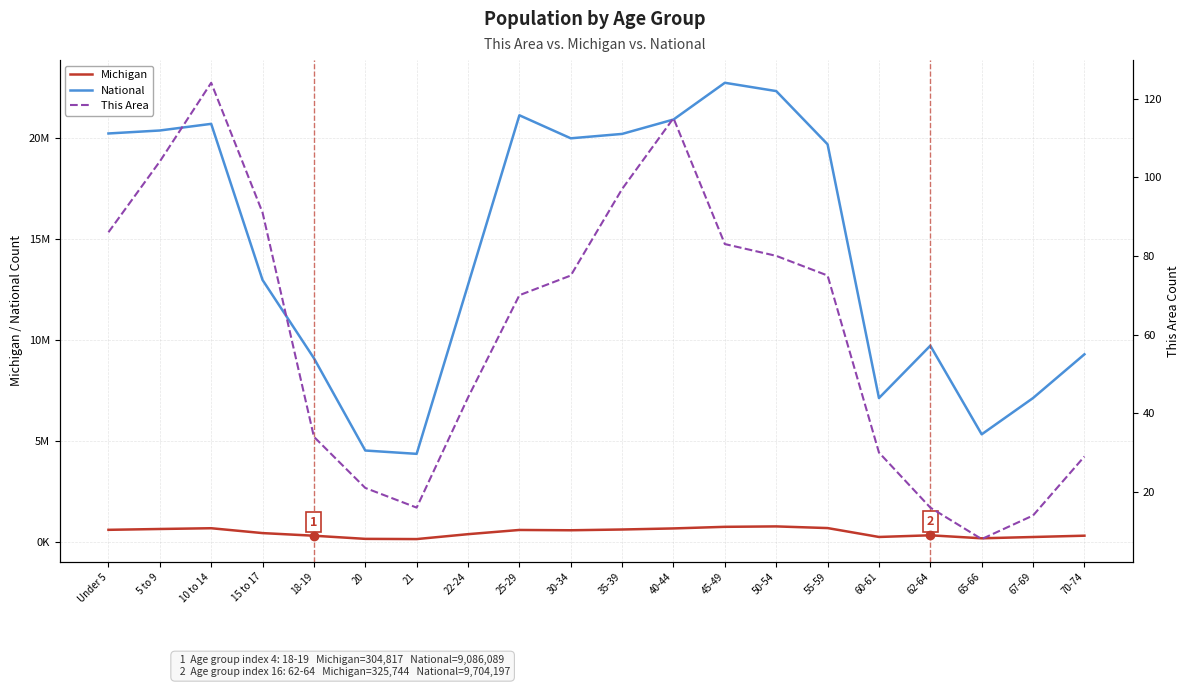

Reading right to left, list all the values displayed in this chart.

National: 9278166	7115361	5319902	9704197	7113727	19664805	22298125	22708591	20890964	20179642	19962099	21101849	12712576	4354294	4519129	9086089	12954254	20677194	20348657	20201362
Michigan: 306084	241312	177313	325744	243067	683186	765452	744581	665481	612493	574566	589583	381238	138484	149350	304817	434782	675216	637784	596286
This Area: 29	14	8	16	30	75	80	83	115	97	75	70	44	16	21	34	91	124	104	86